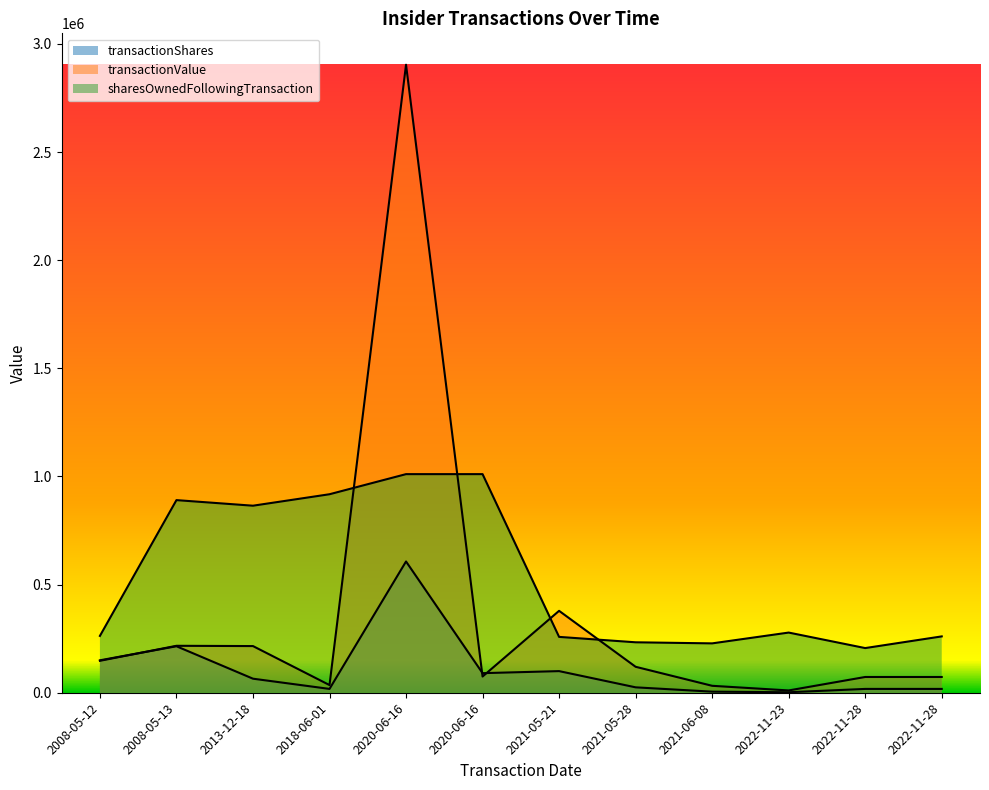

How many data points in transactionShares are above 65000?

5